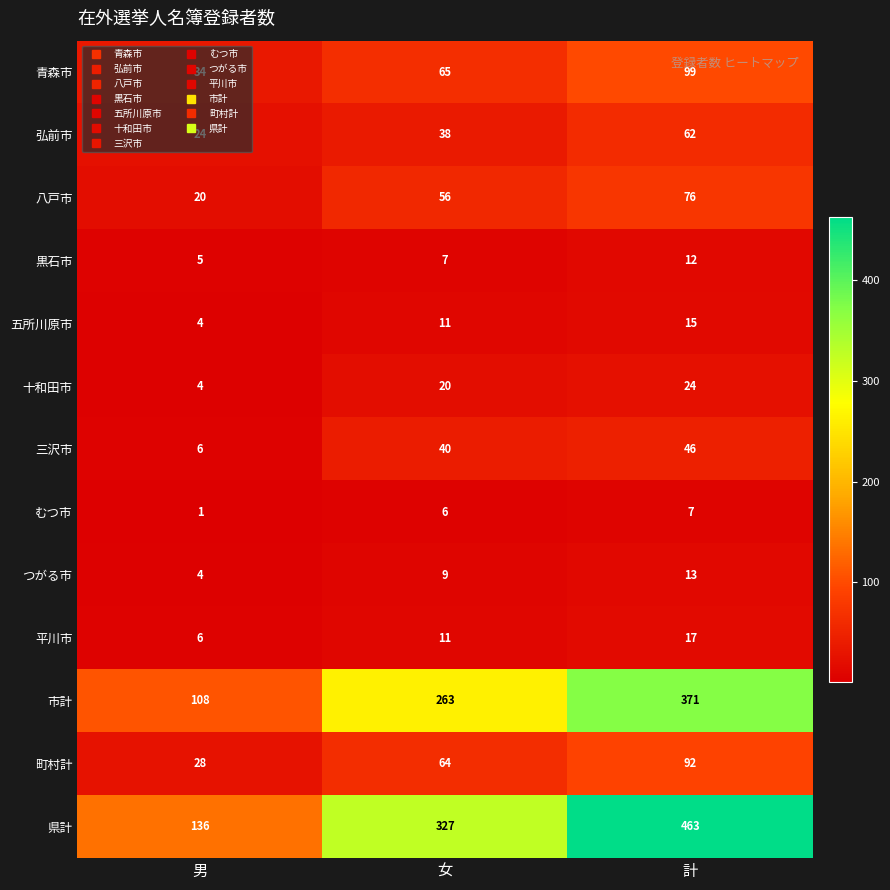

What is the difference between the highest and lowest values at 男?

135